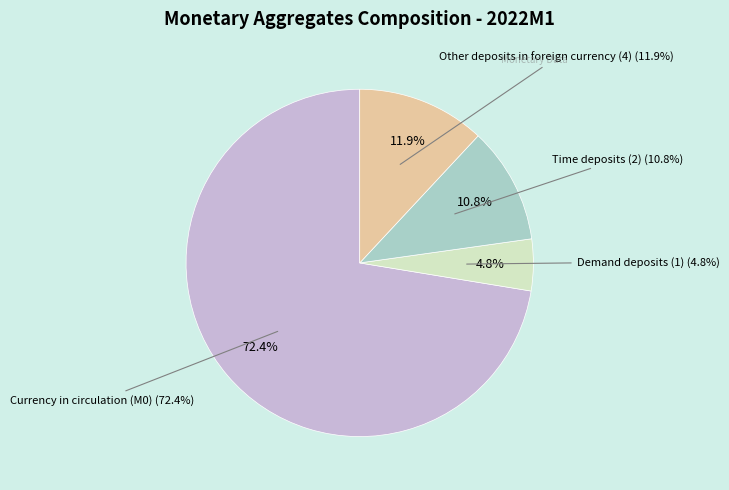

What is the total percentage of Currency in circulation (M0) and Time deposits (2)?

83.3%